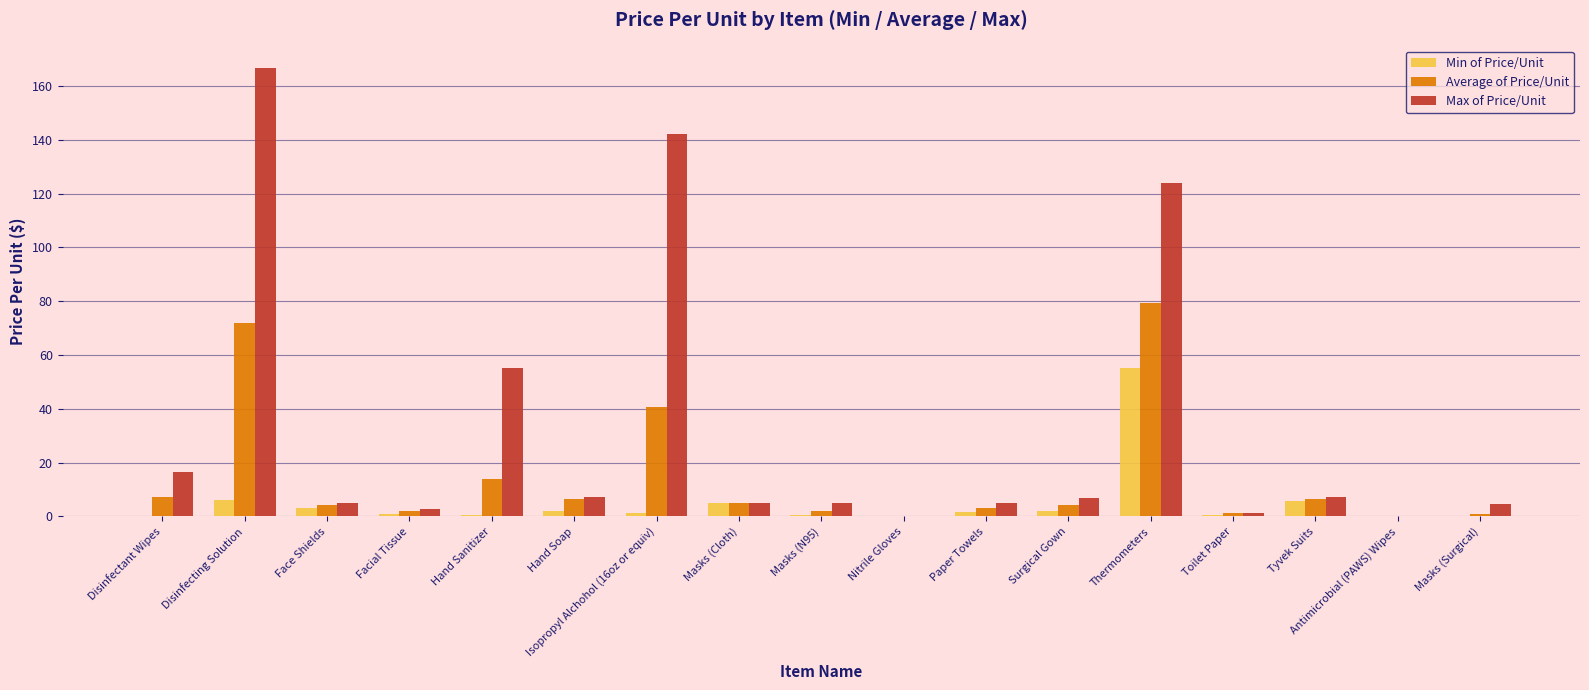

Are the bars grouped side by side (vs. stacked)?

Yes